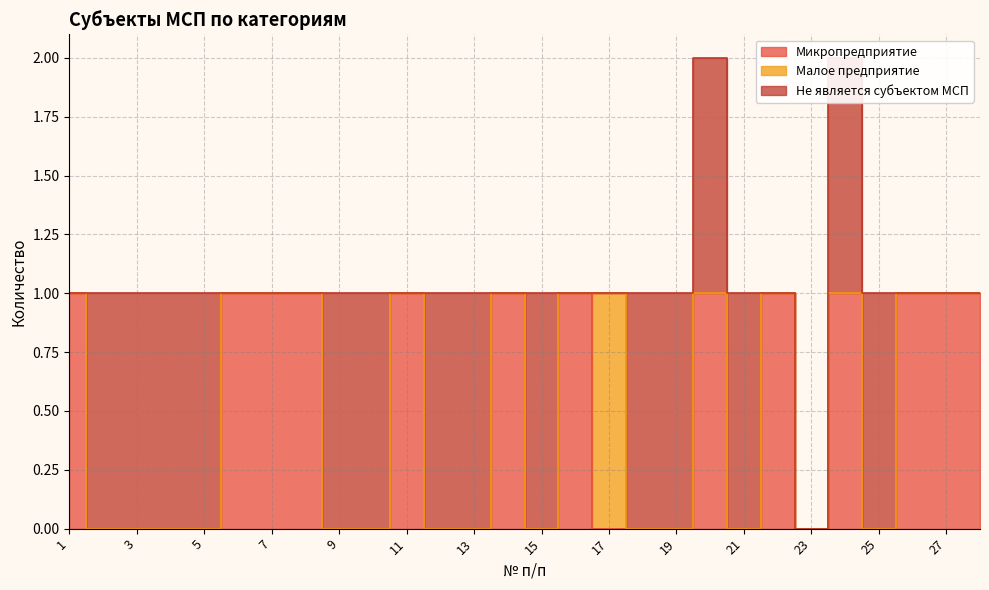

How many positive values does the Не является субъектом МСП series have?

15